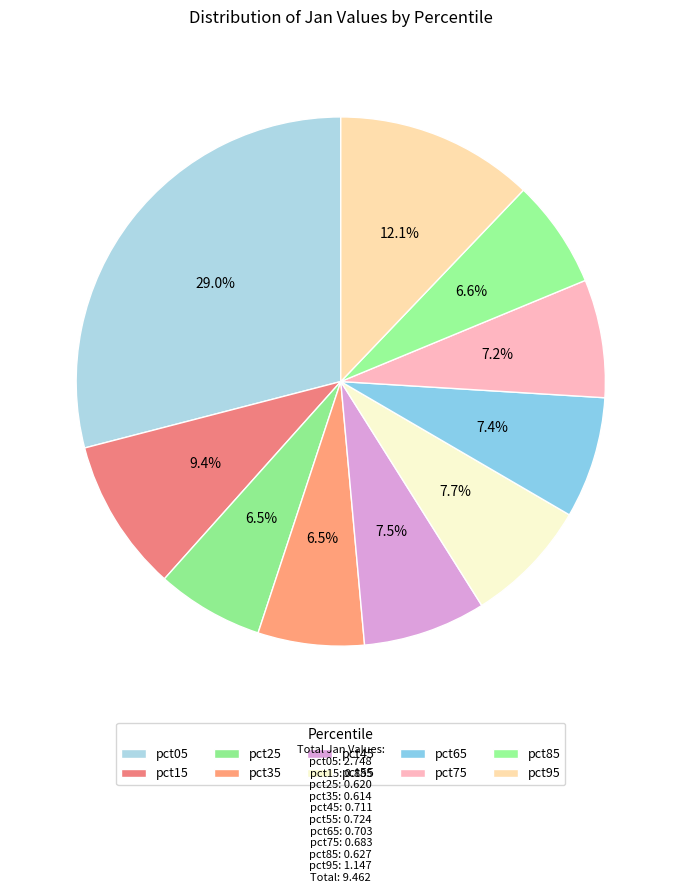

Rank the categories by value from lowest to highest.

pct35, pct25, pct85, pct75, pct65, pct45, pct55, pct15, pct95, pct05